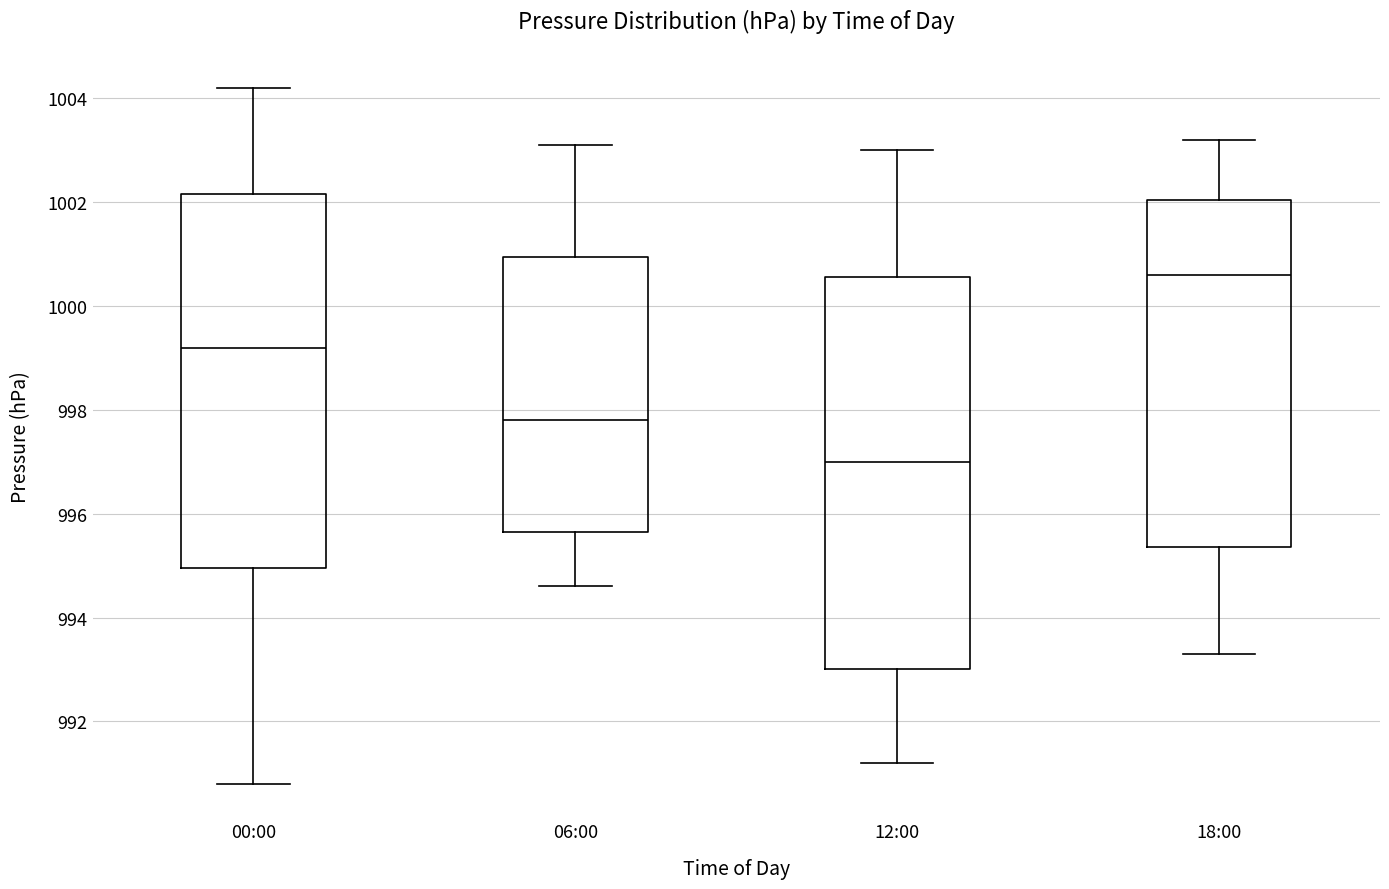

Which box is the tallest, from its lower edge to its upper edge?

12:00